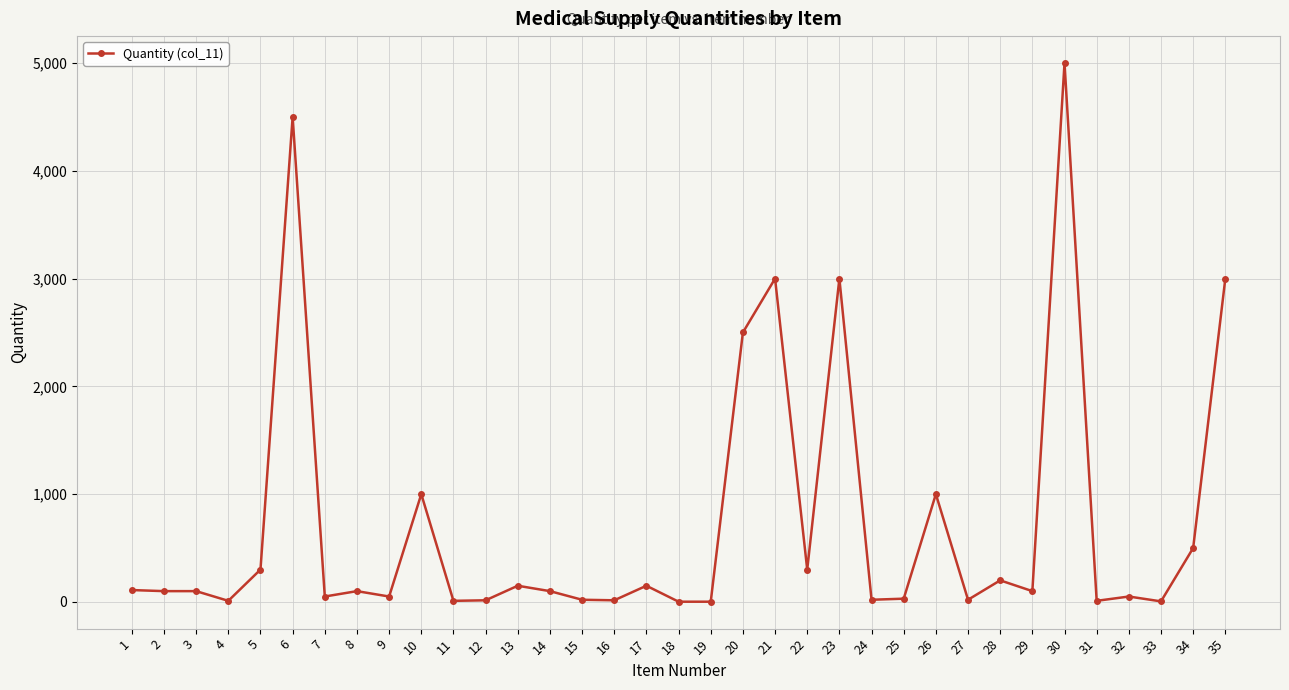

The value at 20 is 2500. True or false?

True